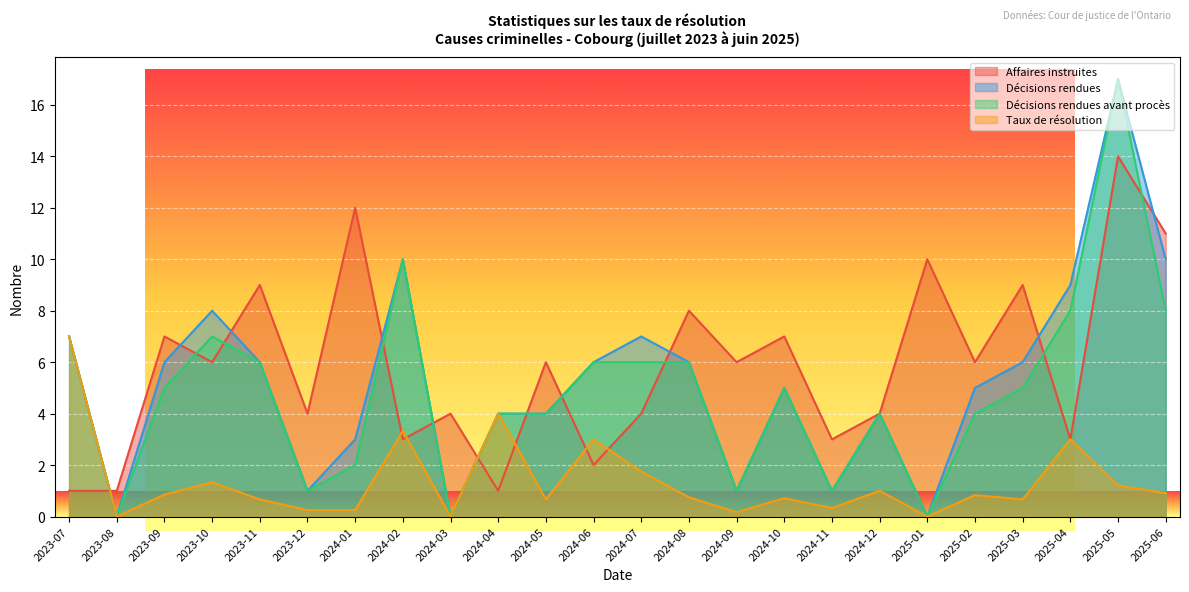

What is the total value across all series at 2024-01?

17.2